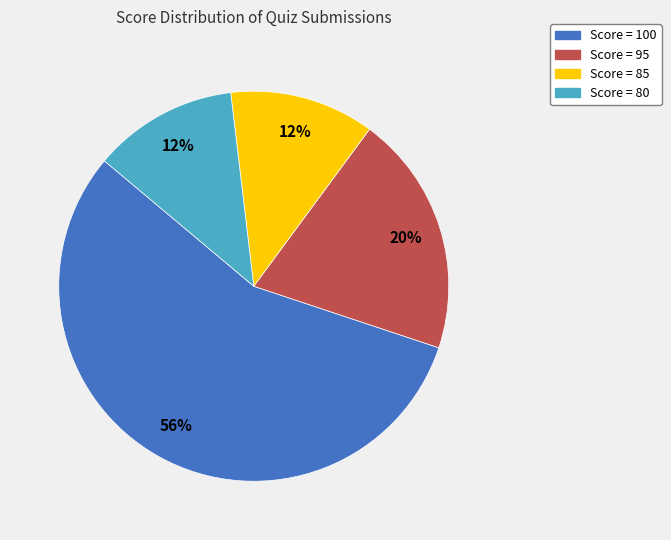

To the nearest percent, what is the average slice percentage?

25%